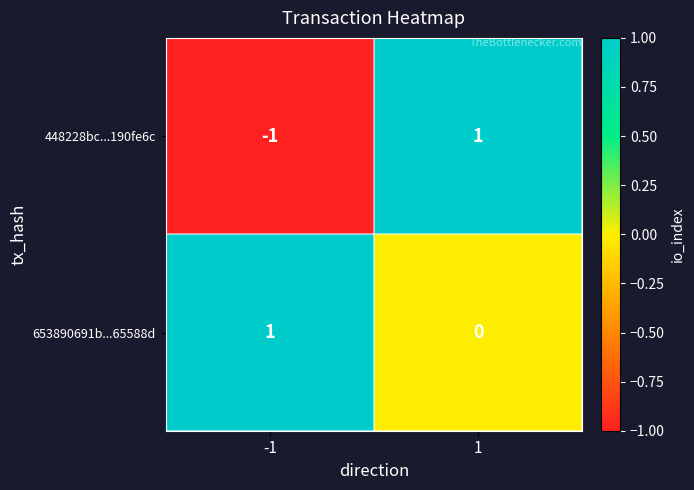

At 1, list the series in order from largest to smallest.

448228bc...190fe6c, 653890691b...65588d